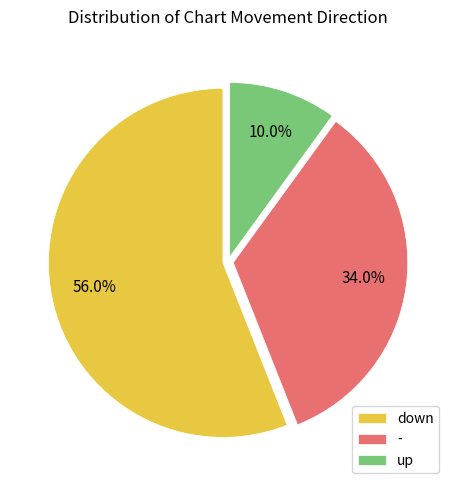

What percentage do down and - together represent?

90.0%